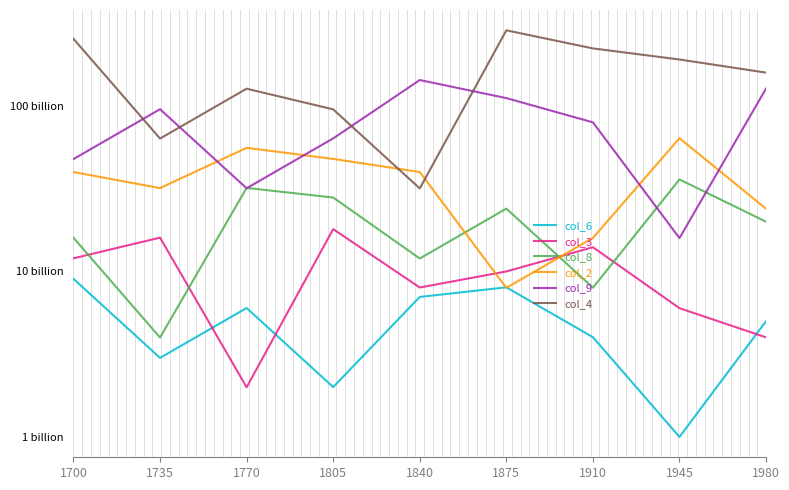

How many values in the col_2 series are below 39716411736?

4